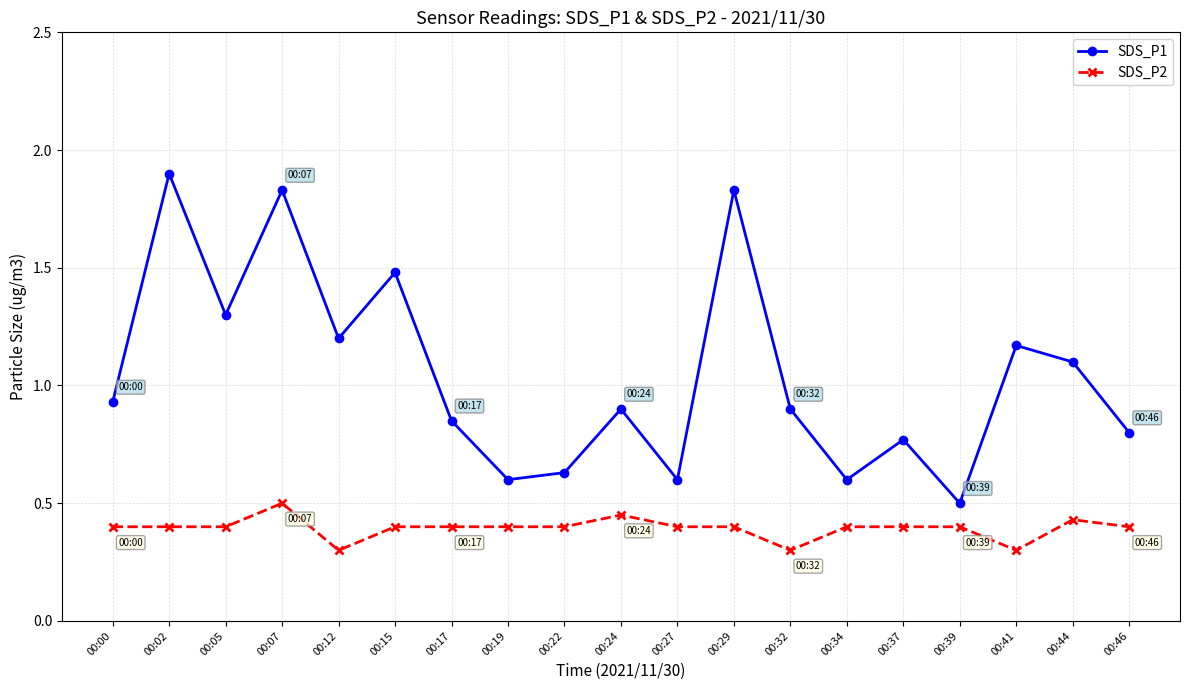

True or false: SDS_P2 and SDS_P1 intersect in this chart.

False